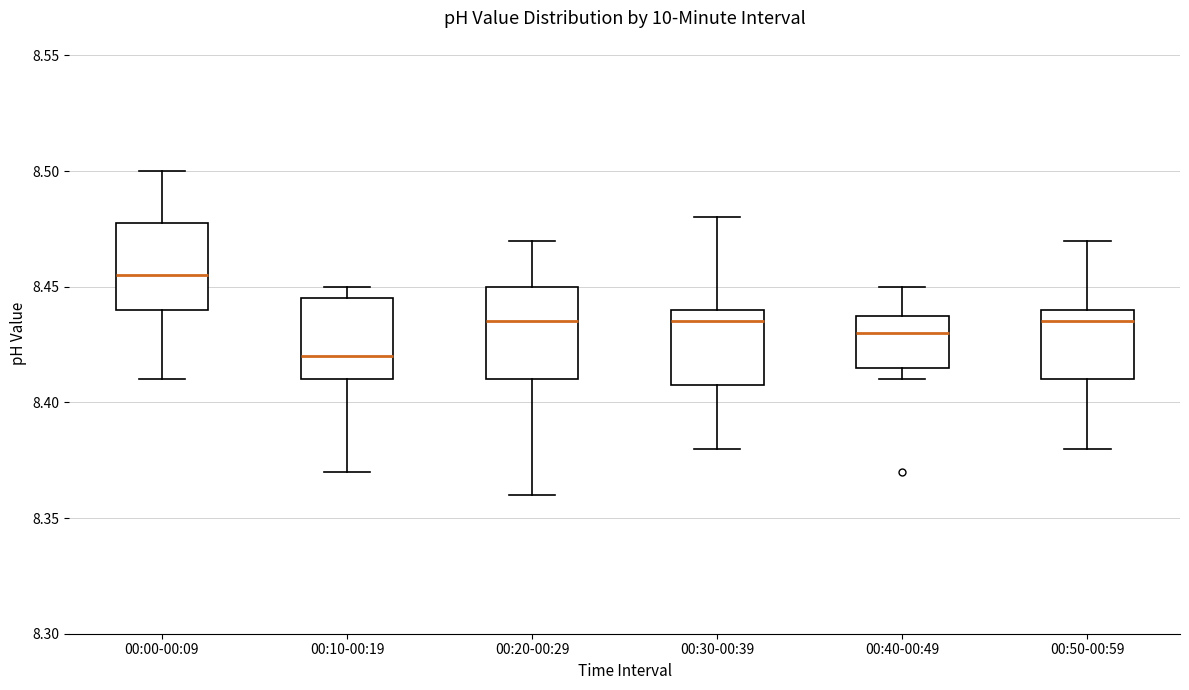

Reading left to right, read every box against the y-axis: the position of its median line, the range the box covers, and the ends of its whiskers. The values are not printed on the chart, so give them approximately, as read against the axis.

00:00-00:09: median 8.455, box 8.440 to 8.480, whiskers 8.410 to 8.500
00:10-00:19: median 8.420, box 8.410 to 8.445, whiskers 8.370 to 8.450
00:20-00:29: median 8.435, box 8.410 to 8.450, whiskers 8.360 to 8.470
00:30-00:39: median 8.435, box 8.410 to 8.440, whiskers 8.380 to 8.480
00:40-00:49: median 8.430, box 8.415 to 8.440, whiskers 8.410 to 8.450
00:50-00:59: median 8.435, box 8.410 to 8.440, whiskers 8.380 to 8.470